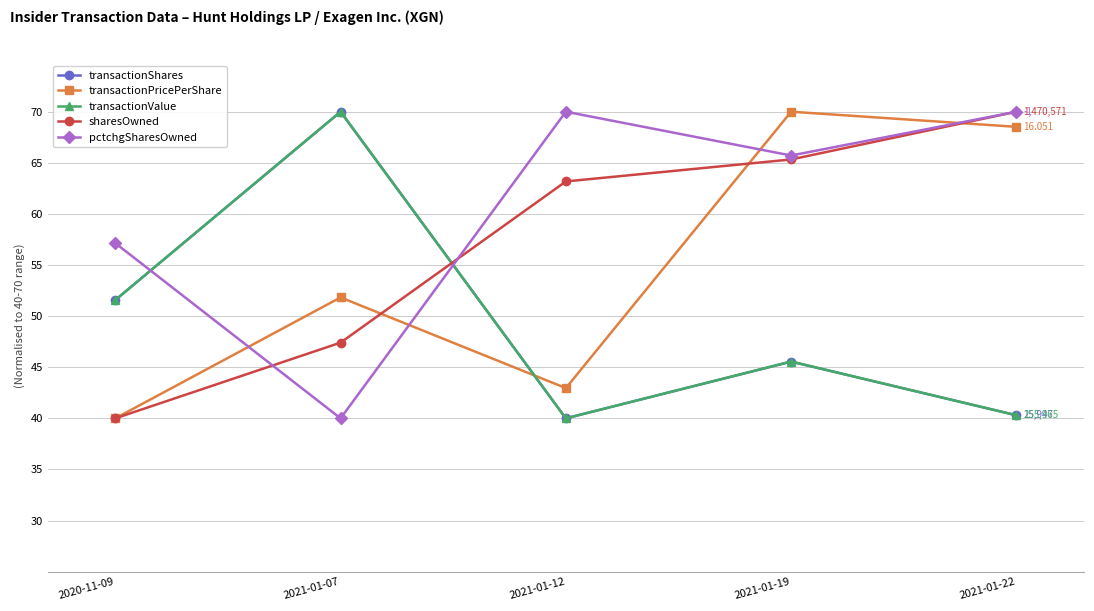

At which category is the sum across all series the highest?

2021-01-19